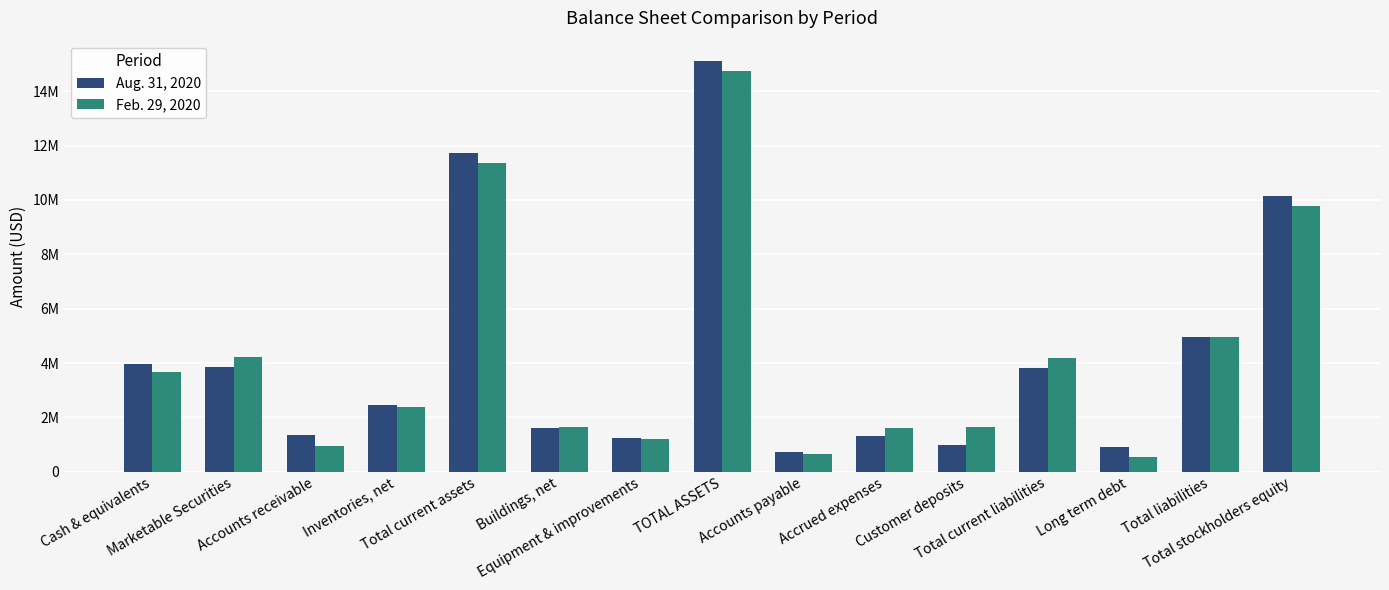

Reading right to left, what are all the values shown in this chart?

Aug. 31, 2020: 10144101	4960953	899573	3809619	988102	1319327	712704	15105054	1236607	1614391	11729743	2462048	1348648	3852601	3971611
Feb. 29, 2020: 9782407	4960918	538000	4171157	1648690	1613409	668721	14743325	1212578	1654061	11344081	2381891	929701	4219240	3659551